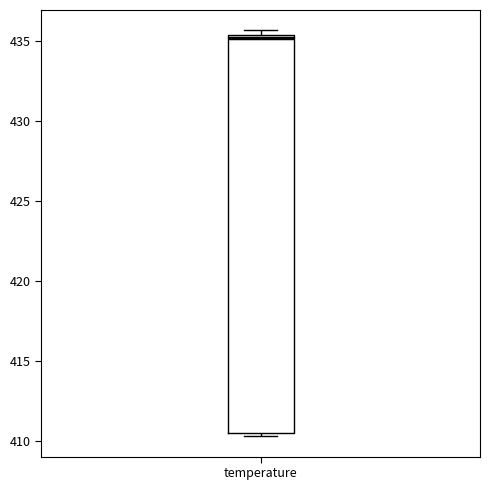

Transcribe this box plot: give where the median line is, the range the box spans, and where the two whiskers end, as read against the y-axis. The values are not printed on the chart, so give them approximately, as read against the axis.

median 435.0, box 410.5 to 435.5, whiskers 410.5 (just below the box's lower edge) to 435.5 (just above the box's upper edge)